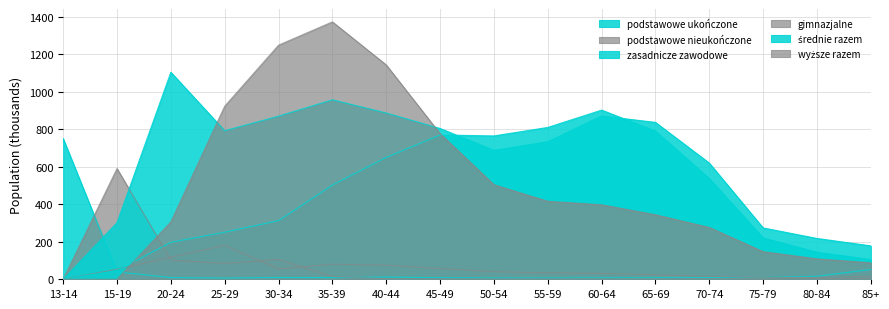

Is it true that średnie razem equals 687.3 at 50-54?

True